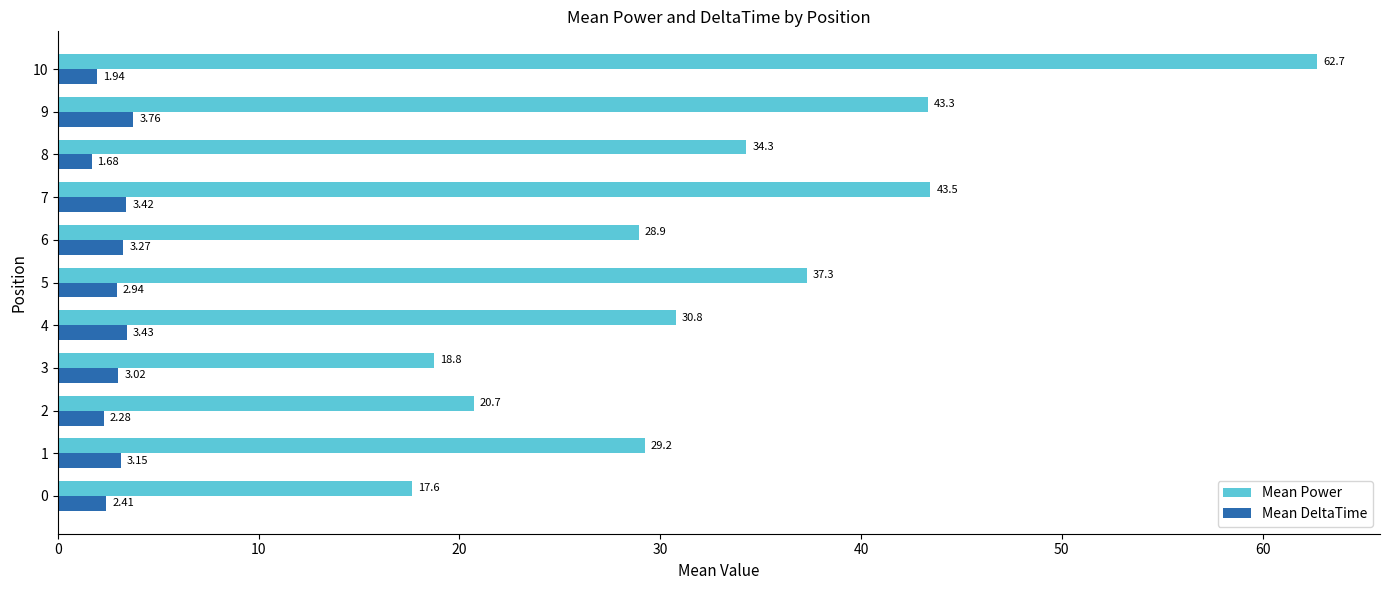

What are all the series names shown in the legend?

Mean Power, Mean DeltaTime